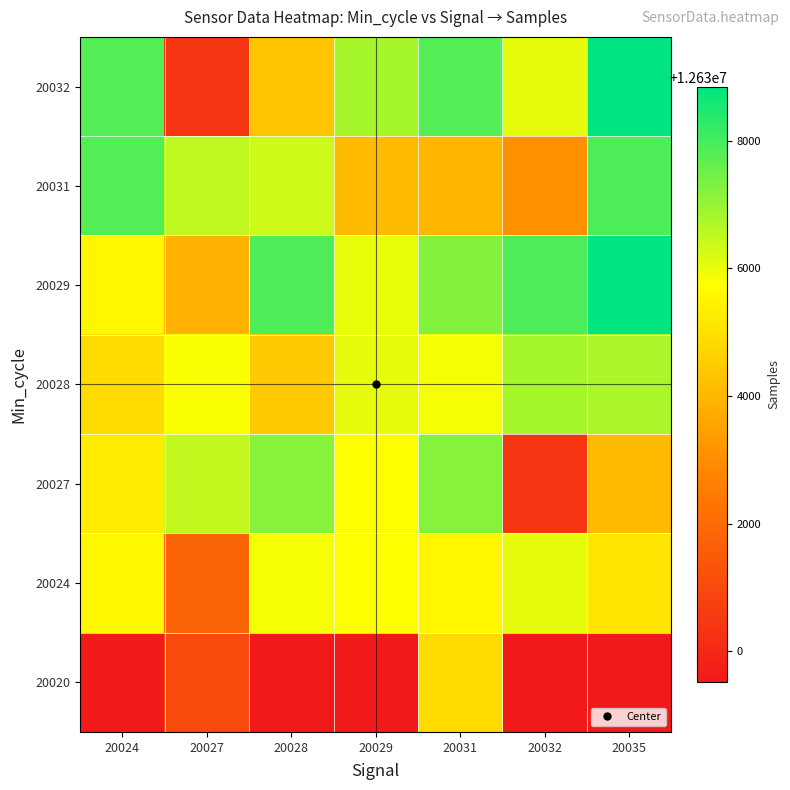

What is the minimum value shown in the chart?

12629517